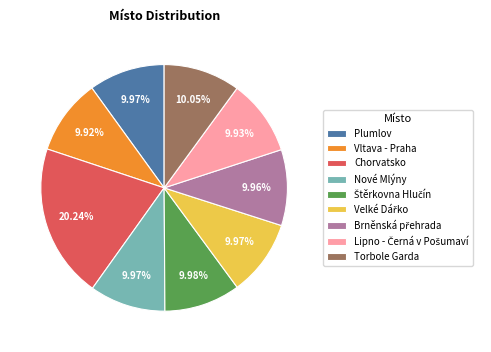

Which category has the biggest portion of the pie?

Chorvatsko